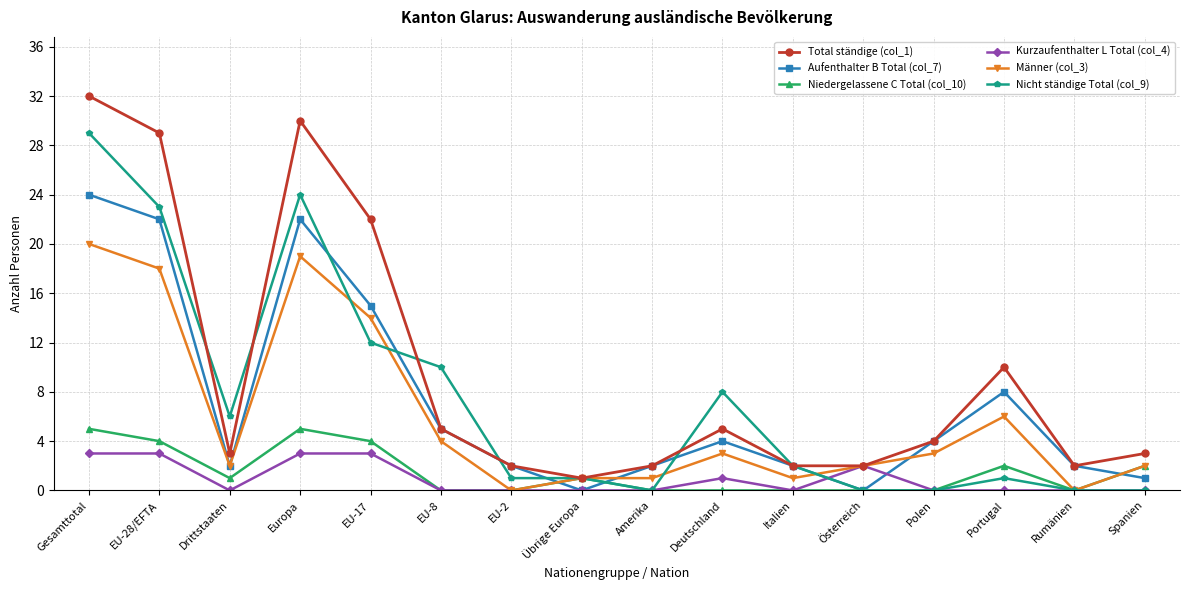

What is the label of the 11th point from the right?

EU-8